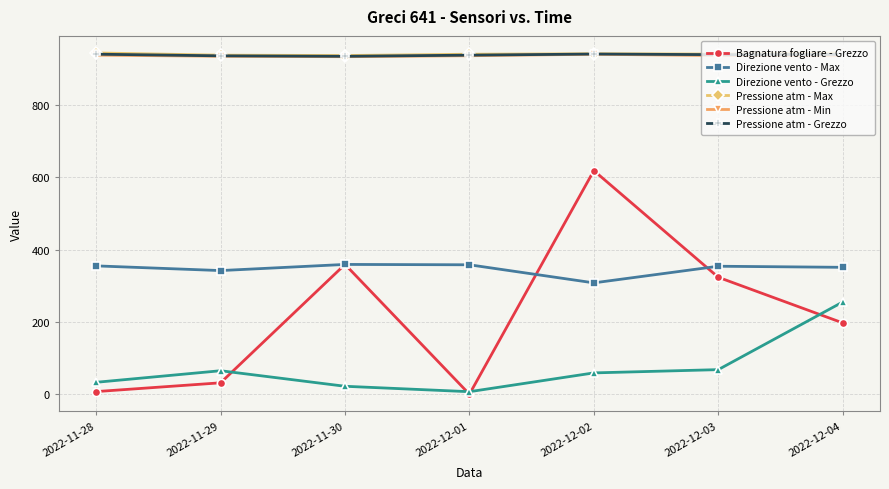

What is the difference between the highest and lowest values at 2022-11-30?

914.8